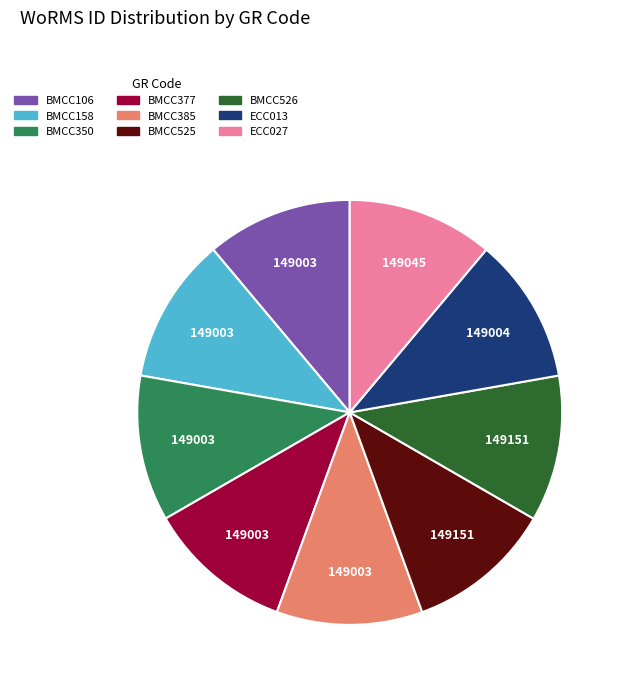

Is there any slice that represents more than half of the pie?

No